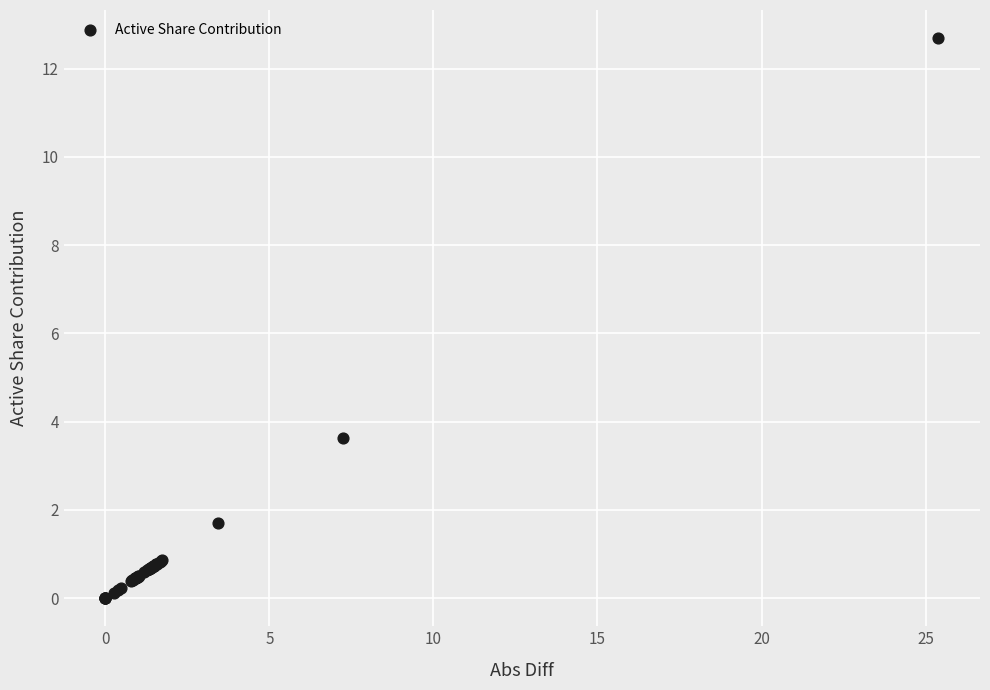

What Y value in the scatter plot is closest to 6?

3.6